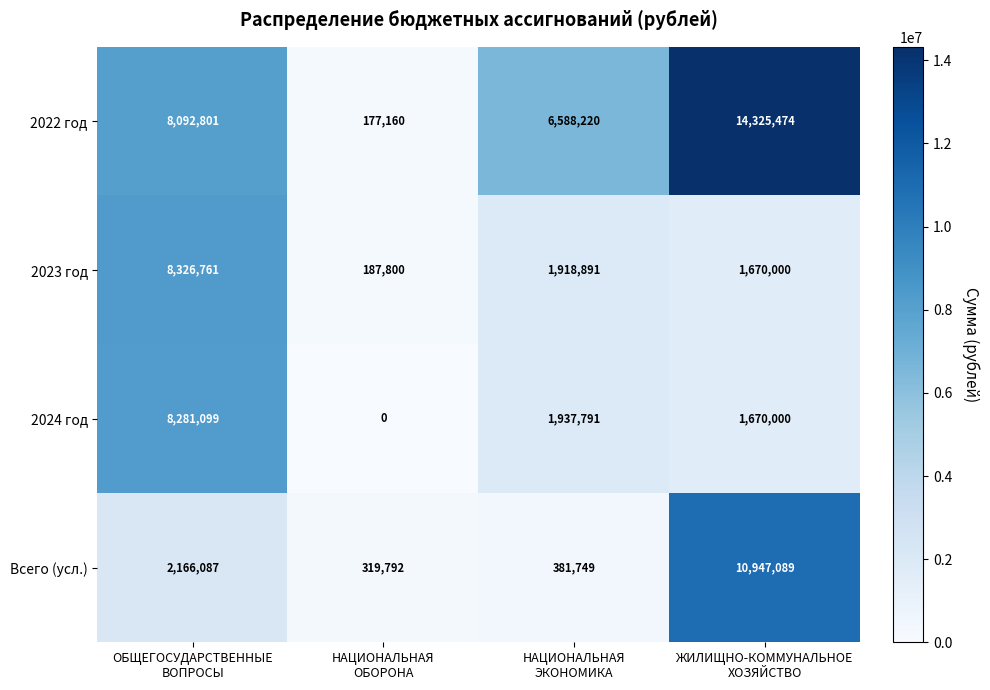

Which series has the largest range (max minus min)?

2022 год